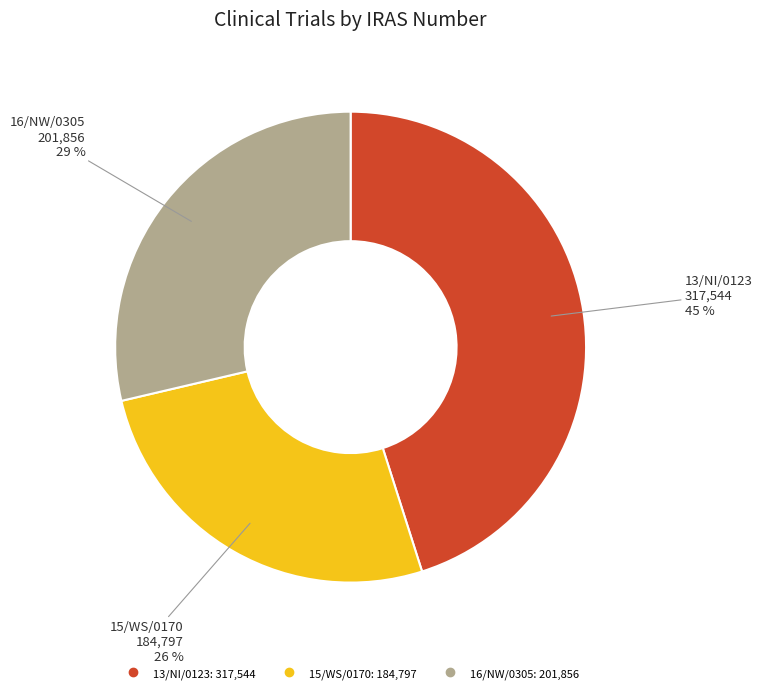

Approximately how many times larger is the value at 13/NI/0123 compared to 15/WS/0170?

1.7